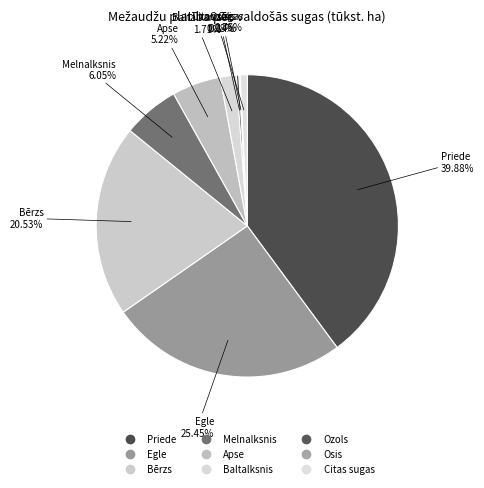

What percentage is NOT represented by Apse?

94.8%